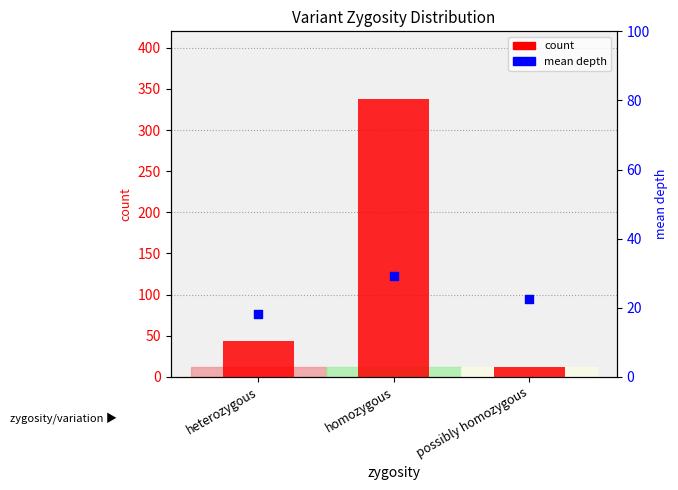

At how many categories does at least one series exceed 261?

1